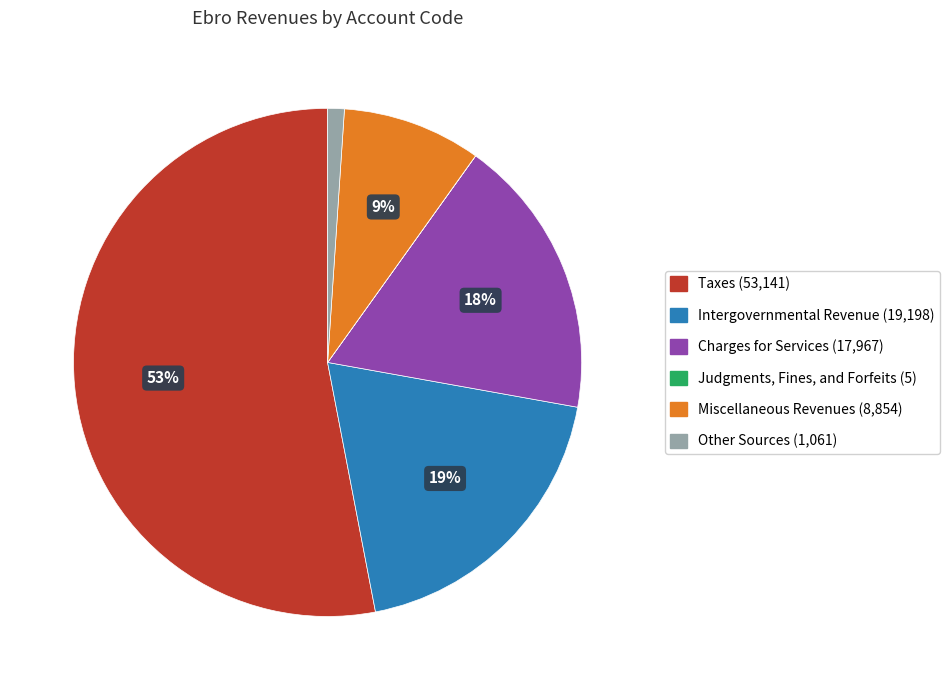

Is Charges for Services the majority of the pie?

No